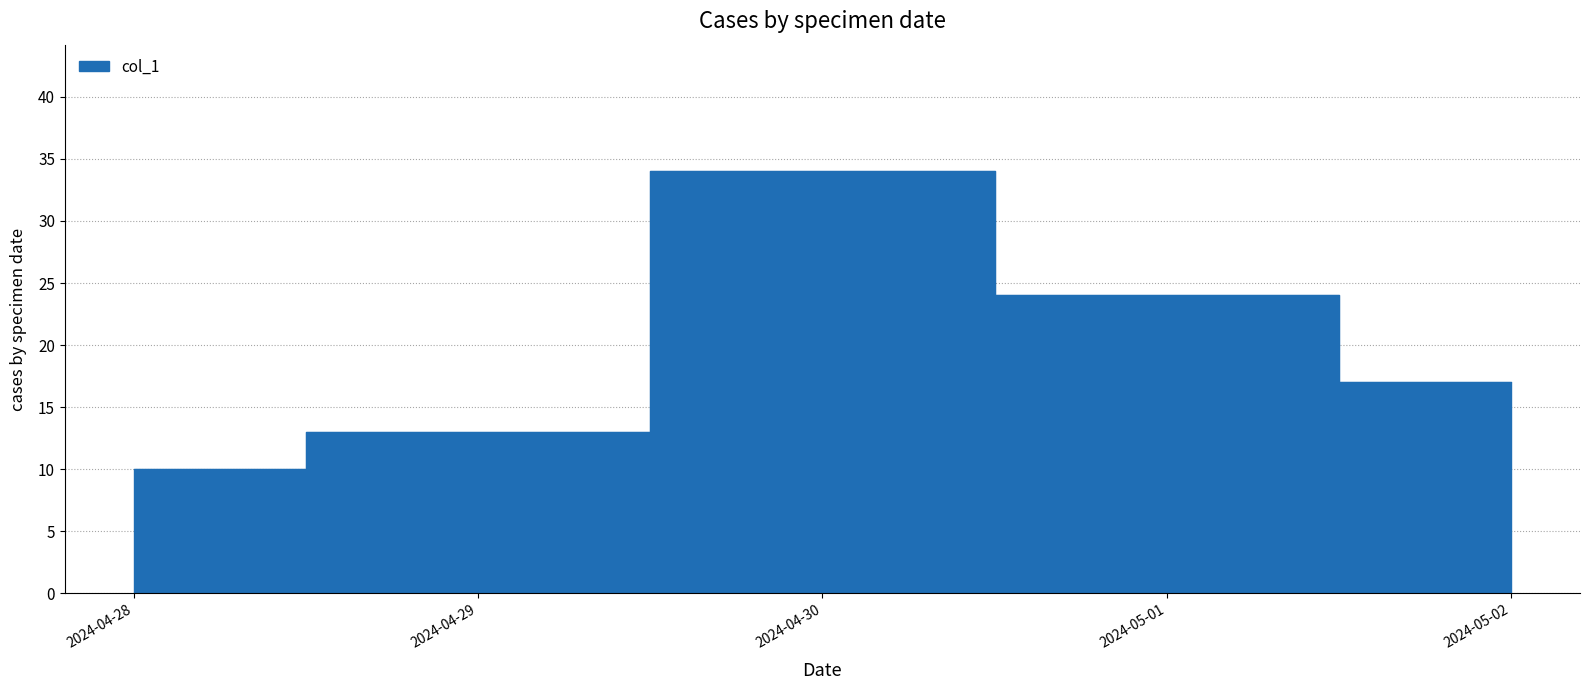

Reading right to left, extract all data points from this chart.

17	24	34	13	10